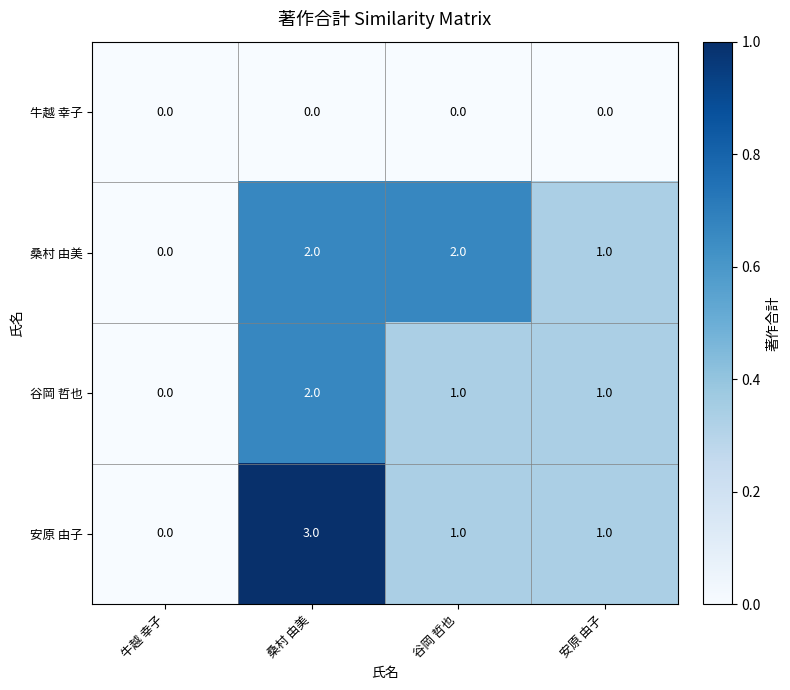

Count the number of categories in the chart.

4